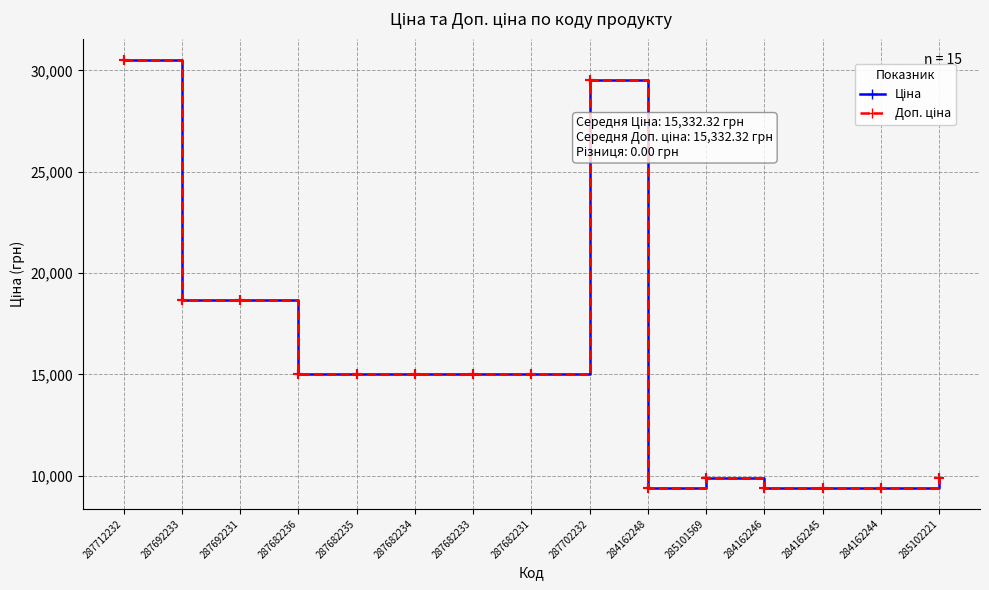

In Доп. ціна, how many points are lower than both neighbors (excluding endpoints)?

1